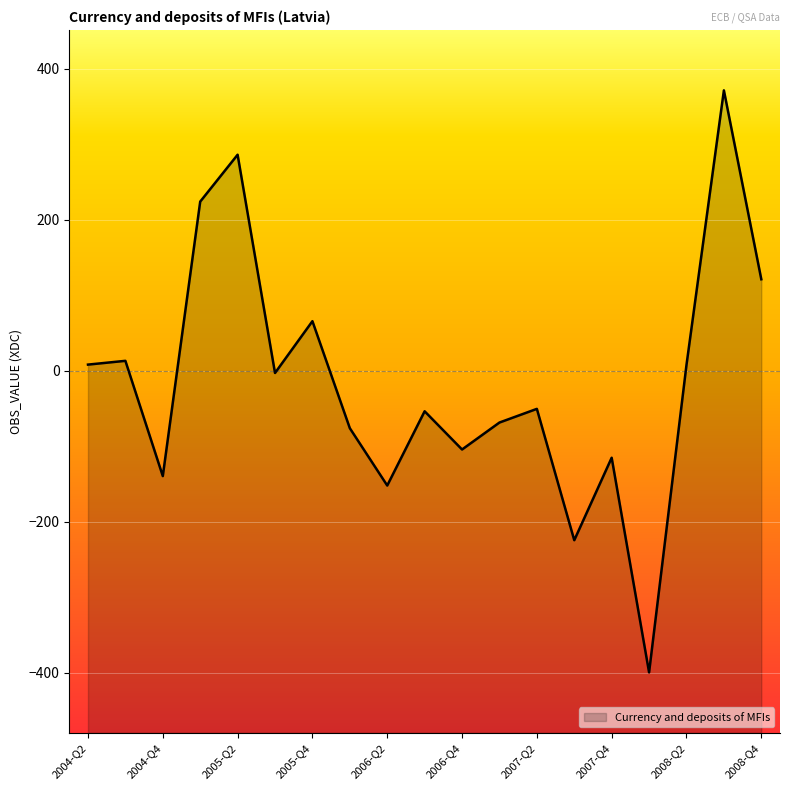

Between 2005-Q3 and 2005-Q2, which is larger?

2005-Q2